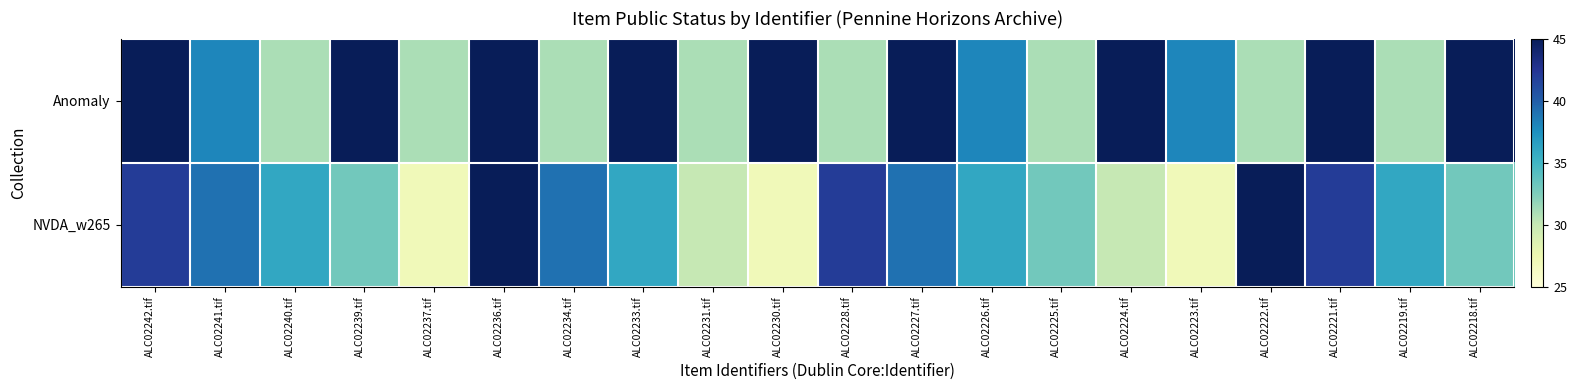

Between ALC02242.tif and ALC02234.tif, which is larger?

ALC02242.tif